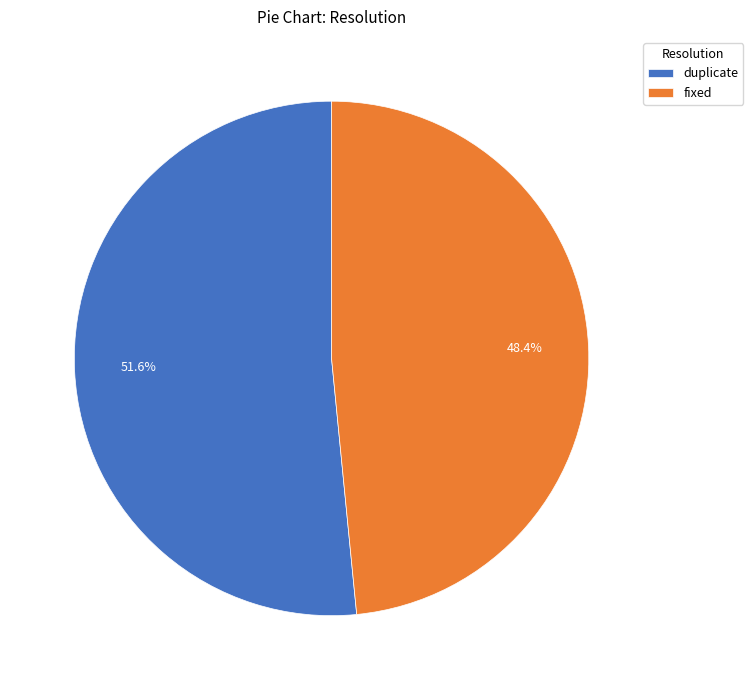

Is duplicate the majority of the pie?

Yes